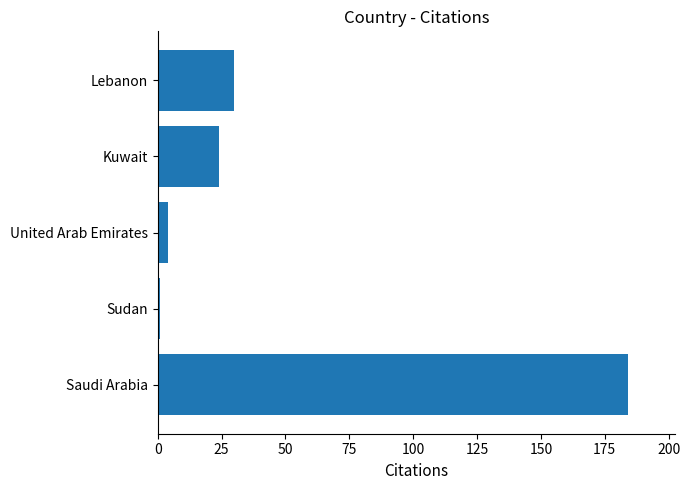

Are the bars grouped side by side (vs. stacked)?

No